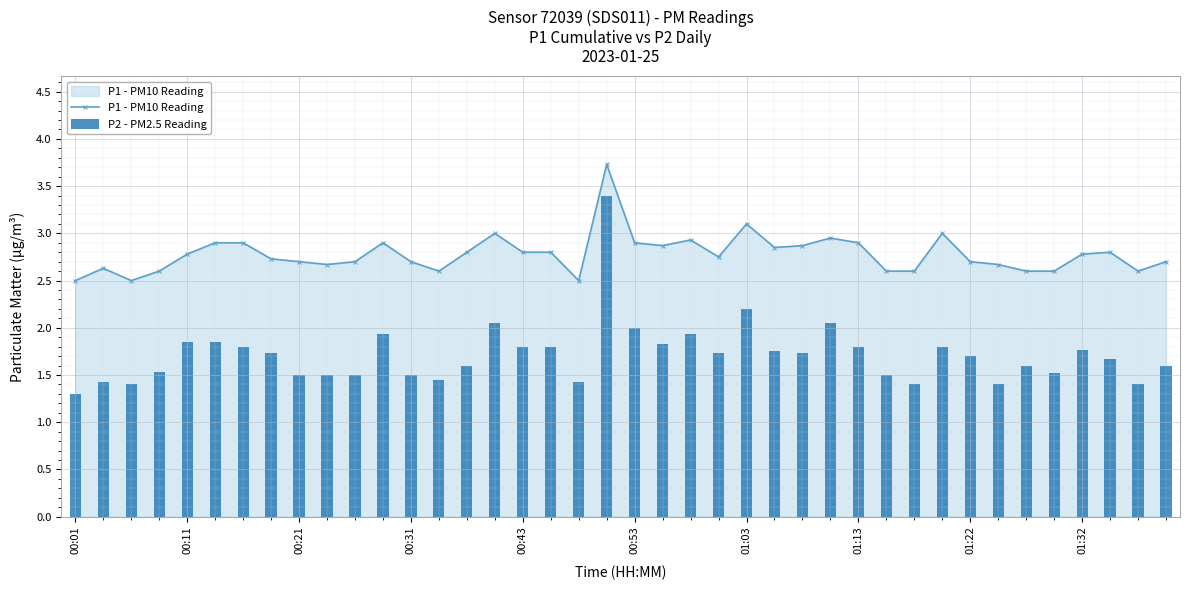

At which label is P1 - PM10 Reading closest to 3?

15